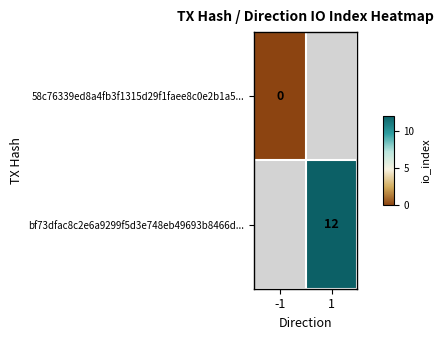

The value of bf73dfac8c2e6a9299f5d3e748eb49693b8466d... at 1 is 16. True or false?

False